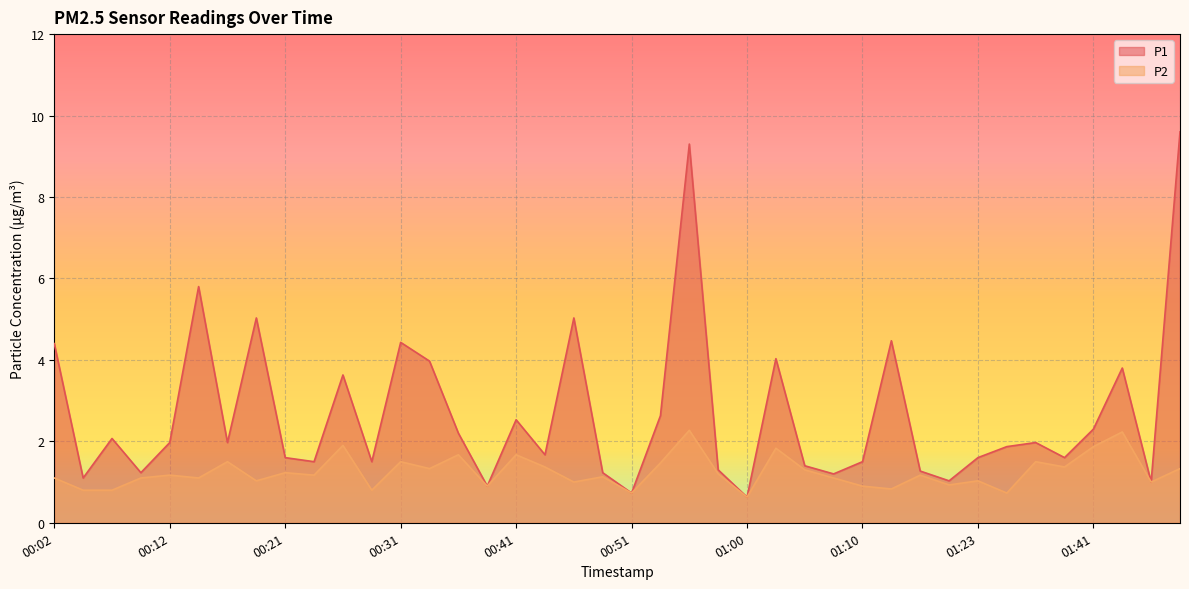

What position from the right is 00:41?

24